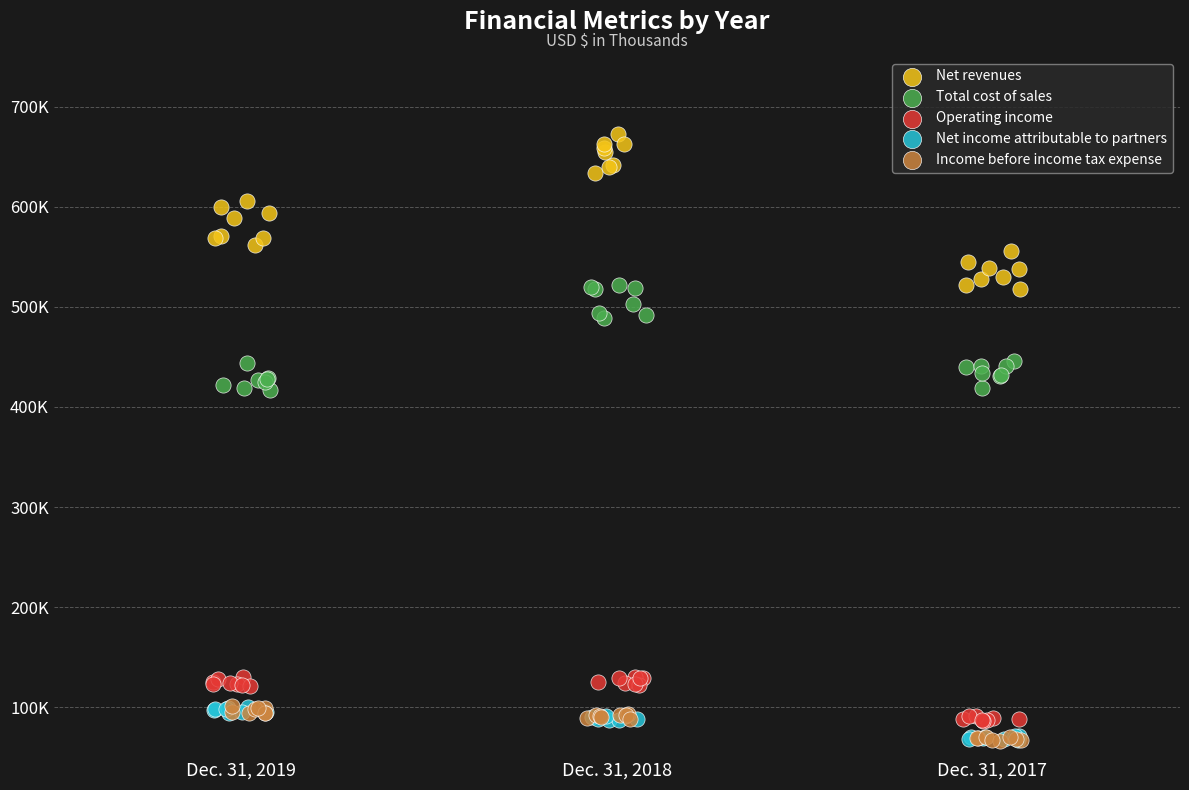

What are all the series names shown in the legend?

Net revenues, Total cost of sales, Operating income, Net income attributable to partners, Income before income tax expense